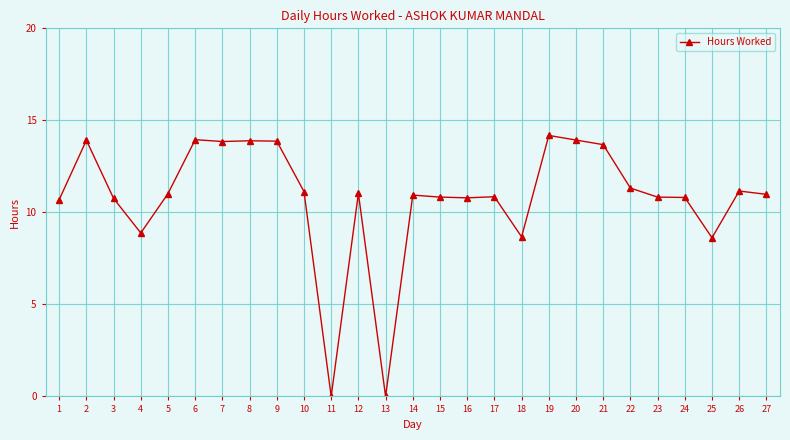

True or false: there are more than 0 points higher than both neighbors.

True